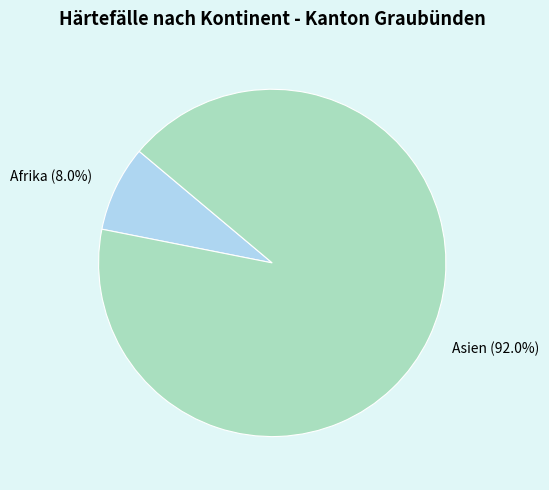

What is the smallest slice in the pie chart?

Afrika (8.0%)